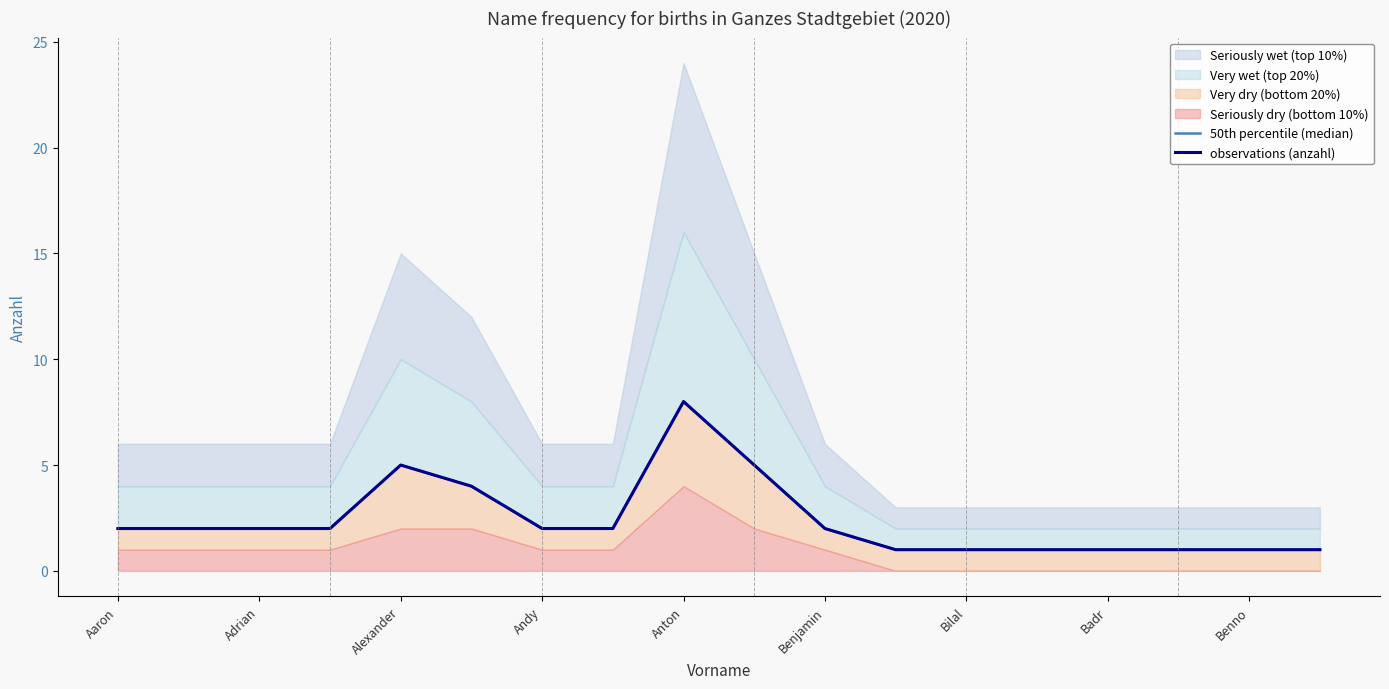

What is the sum of the 50th percentile (median) values at 15 and Benjamin?

5